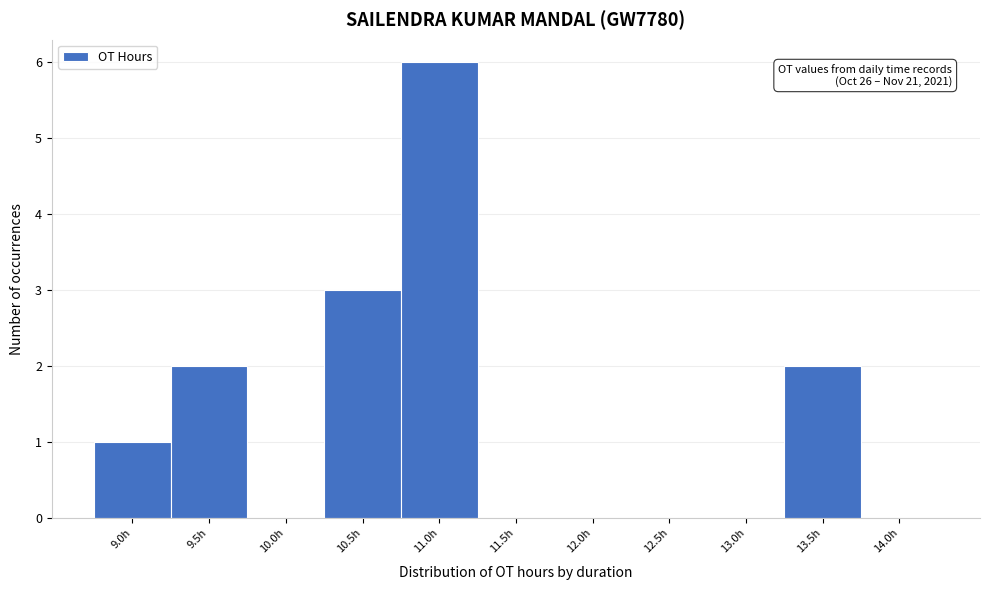

Reading left to right, list all the values displayed in this chart.

9.0h=1	9.5h=2	10.0h=0	10.5h=3	11.0h=6	11.5h=0	12.0h=0	12.5h=0	13.0h=0	13.5h=2	14.0h=0